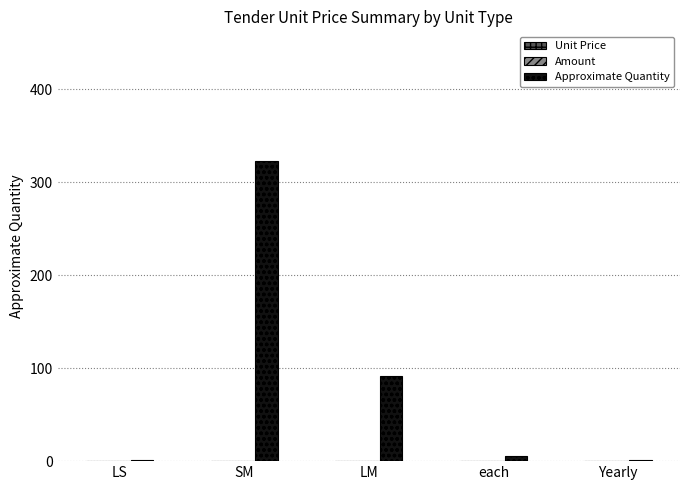

Reading left to right, transcribe all the data shown in this chart.

LS=1	SM=323	LM=92	each=5	Yearly=1